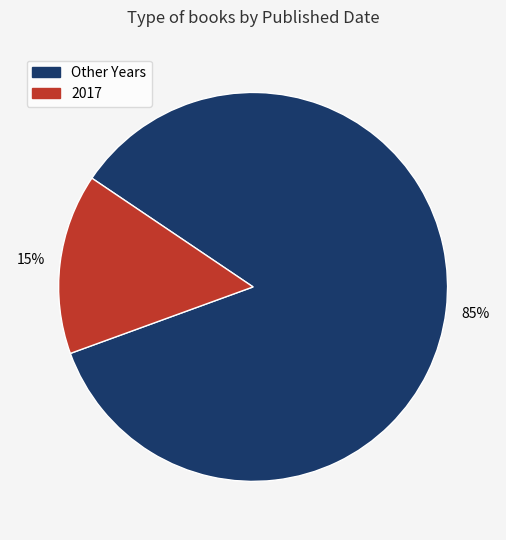

Is there any slice that represents more than half of the pie?

Yes